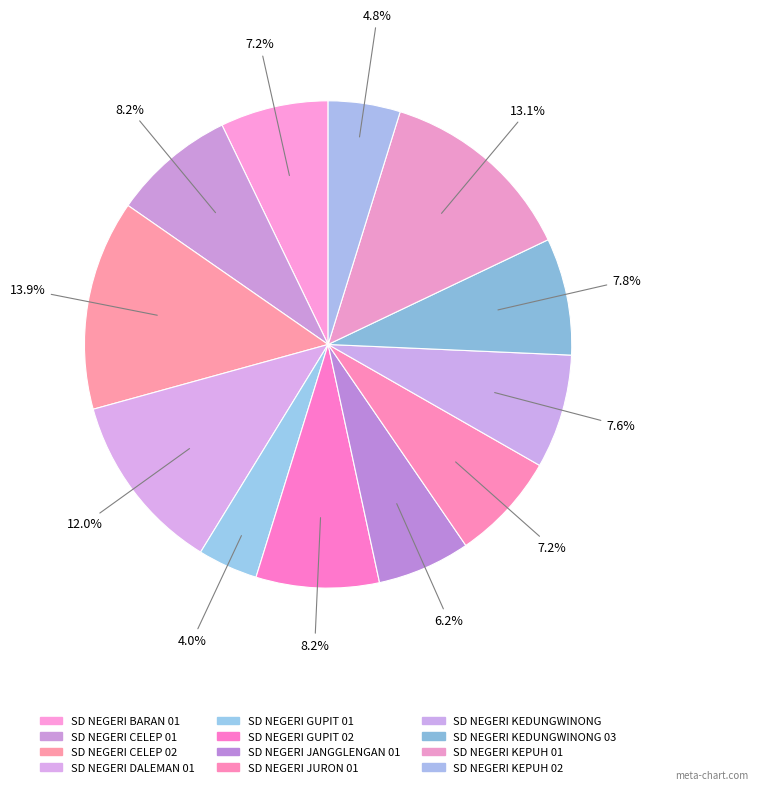

Count the number of slices in the pie.

12